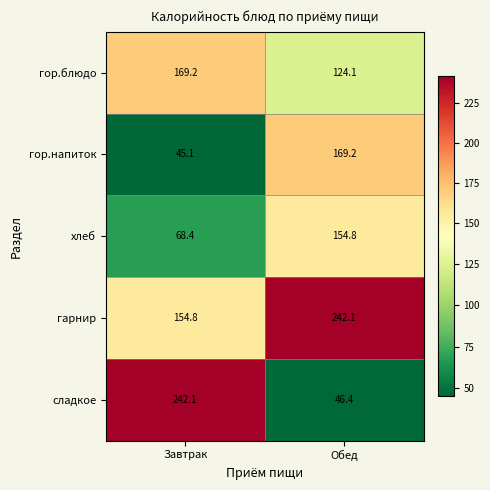

Rank the series at Завтрак from lowest to highest value.

гор.напиток, хлеб, гарнир, гор.блюдо, сладкое